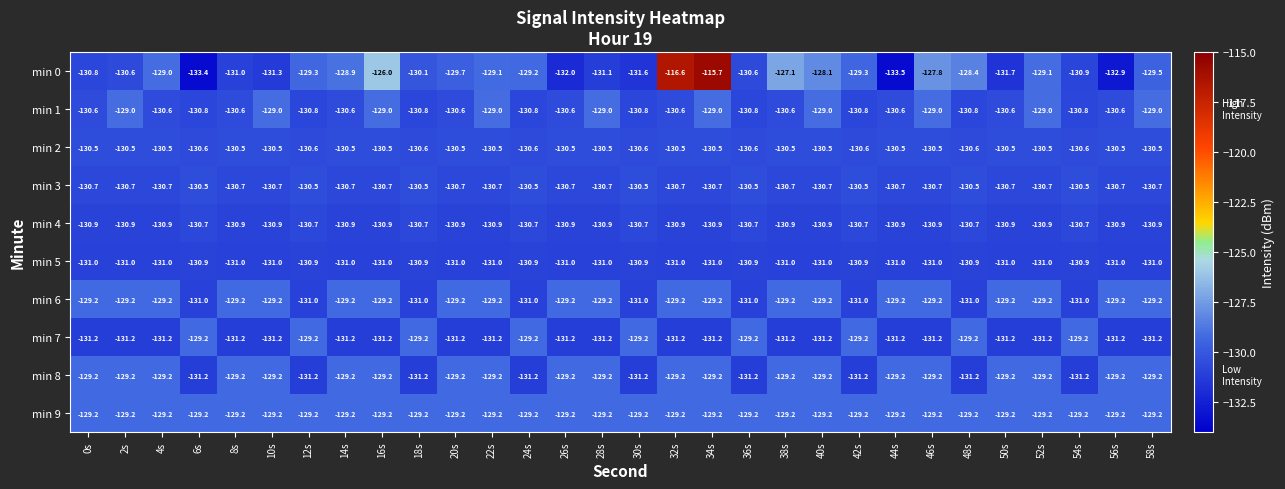

Which series has the largest range (max minus min)?

min 0